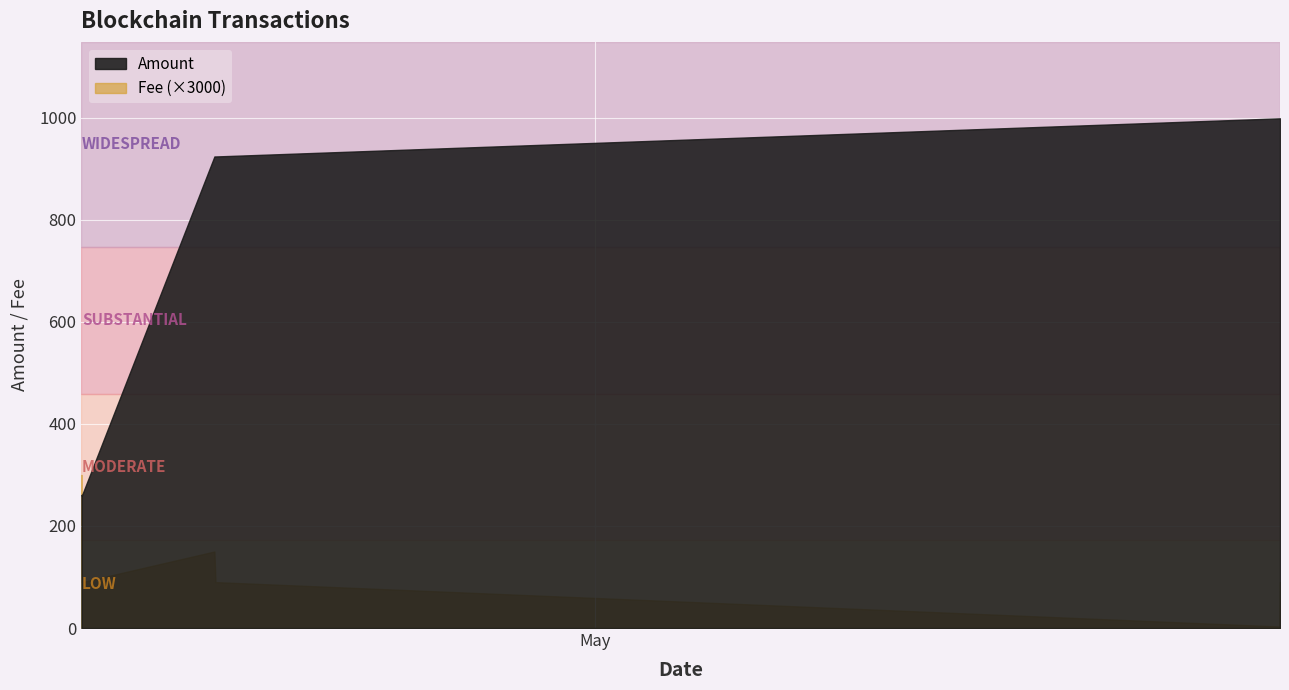

True or false: Amount and Fee intersect in this chart.

False